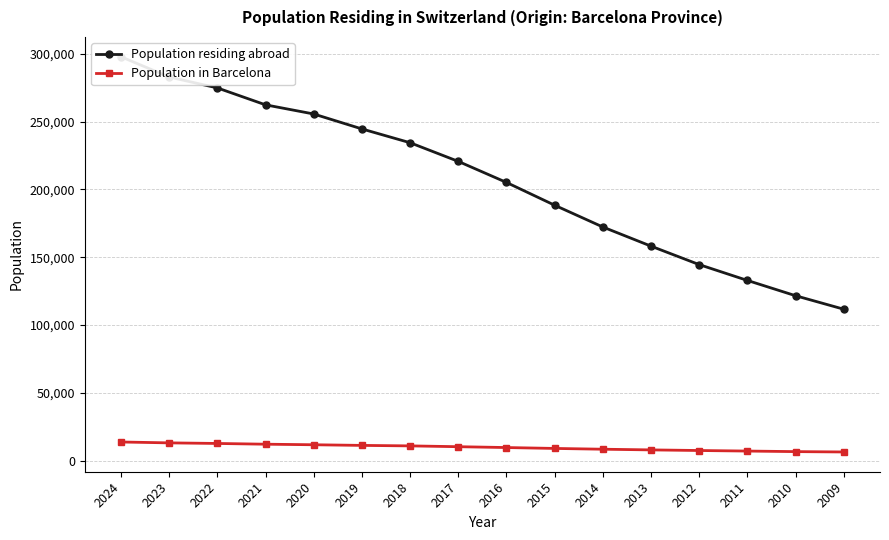

How many data points in Population residing abroad are less than 220660?

8